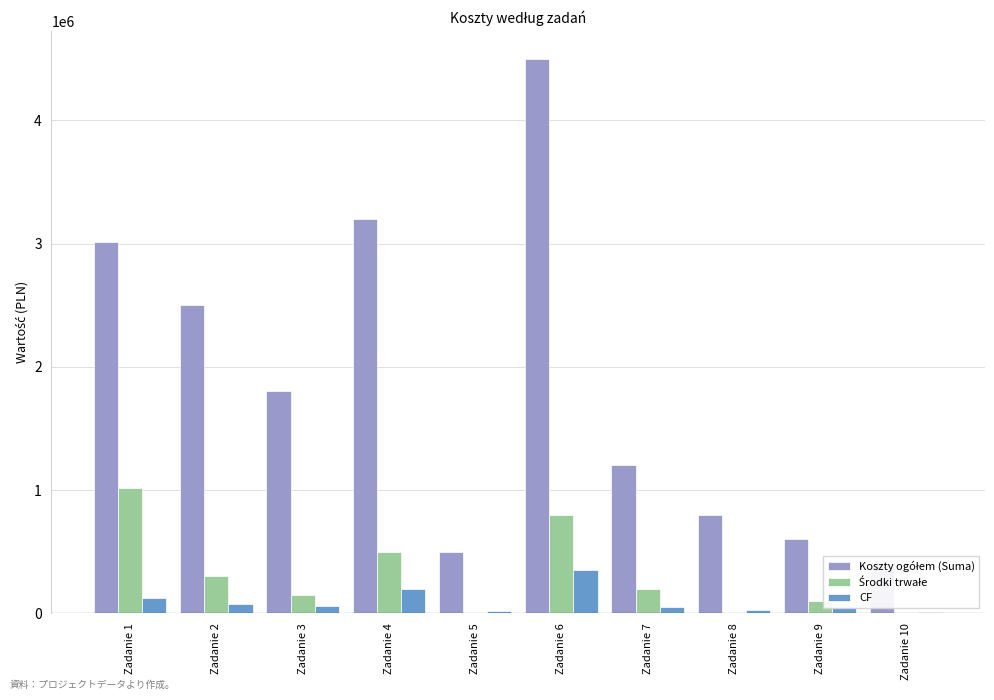

At which category is the sum across all series the highest?

Zadanie 6